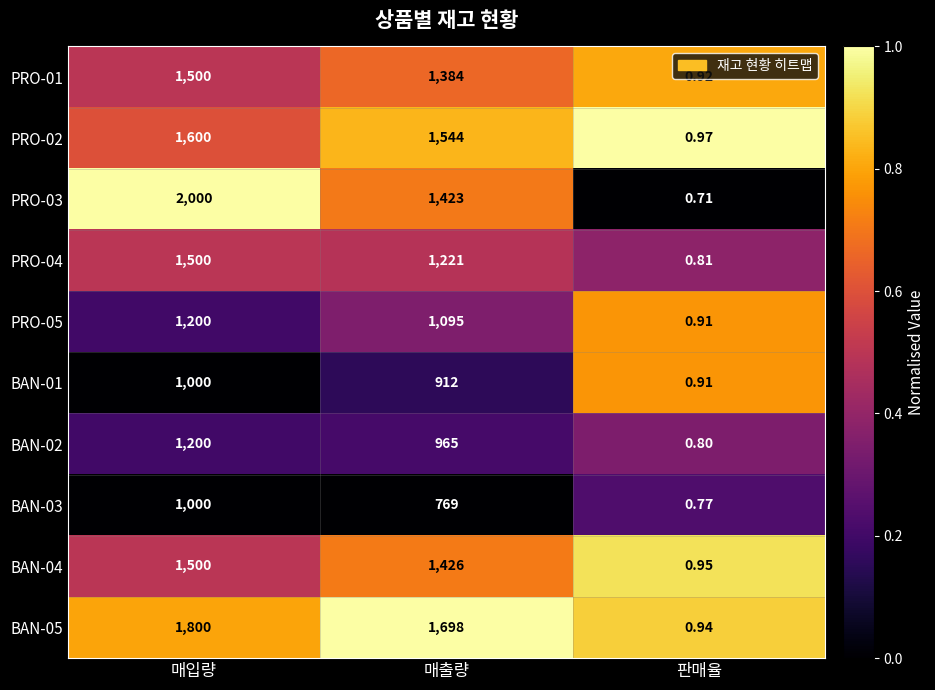

At which label does BAN-04 reach its peak?

매입량